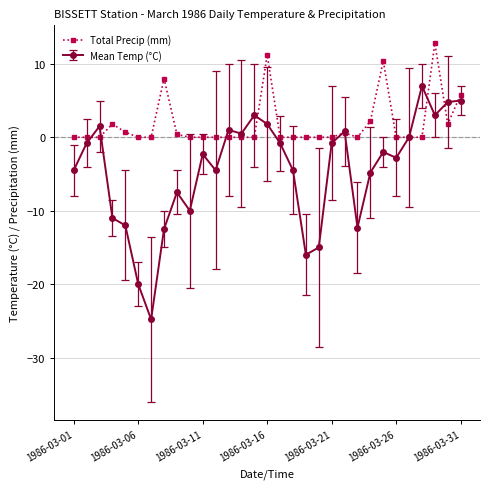

List the series in order of their peak value, highest first.

Total Precip (mm), Mean Temp (°C)